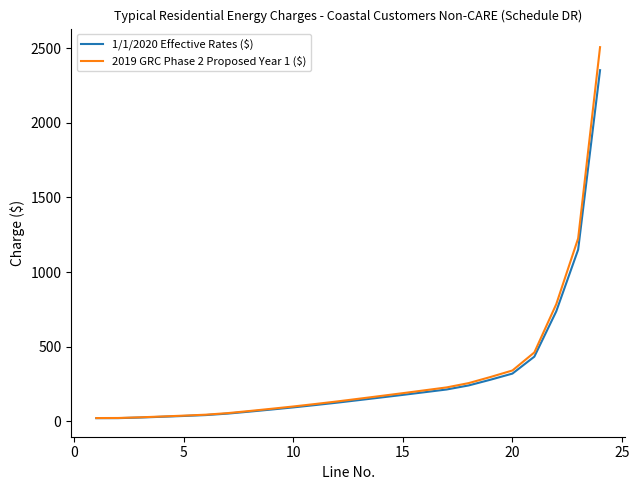

What is the maximum value for 1/1/2020 Effective Rates ($)?

2353.1